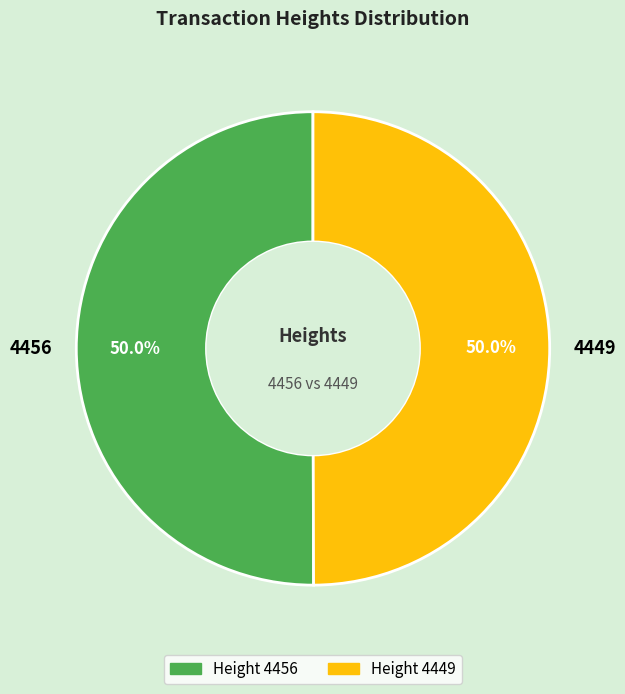

Approximately how many times larger is the value at 4456 compared to 4449?

1.0